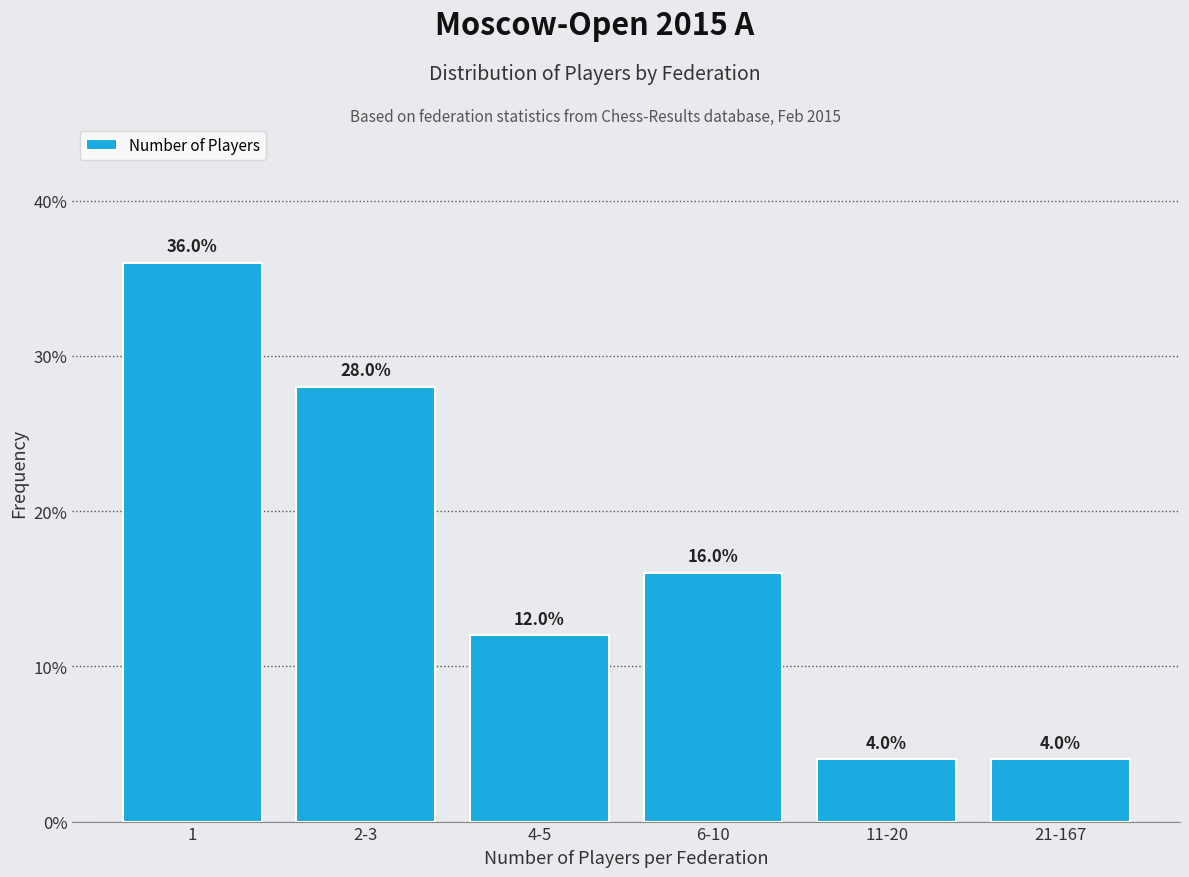

Reading left to right, list all the values displayed in this chart.

1=36.0	2-3=28.0	4-5=12.0	6-10=16.0	11-20=4.0	21-167=4.0